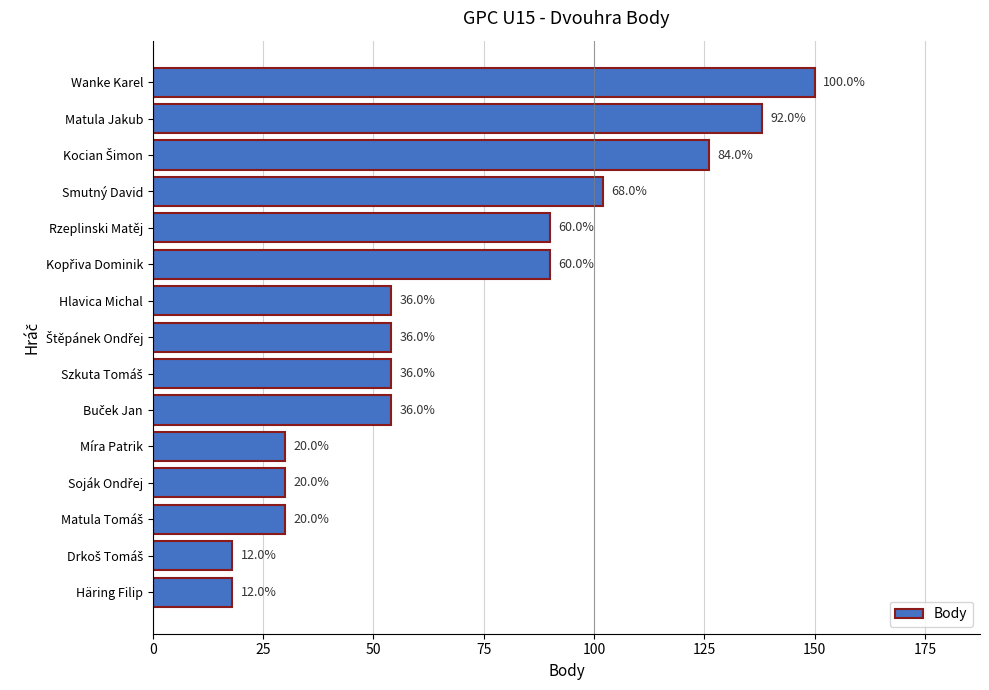

How many bars are there in total?

15